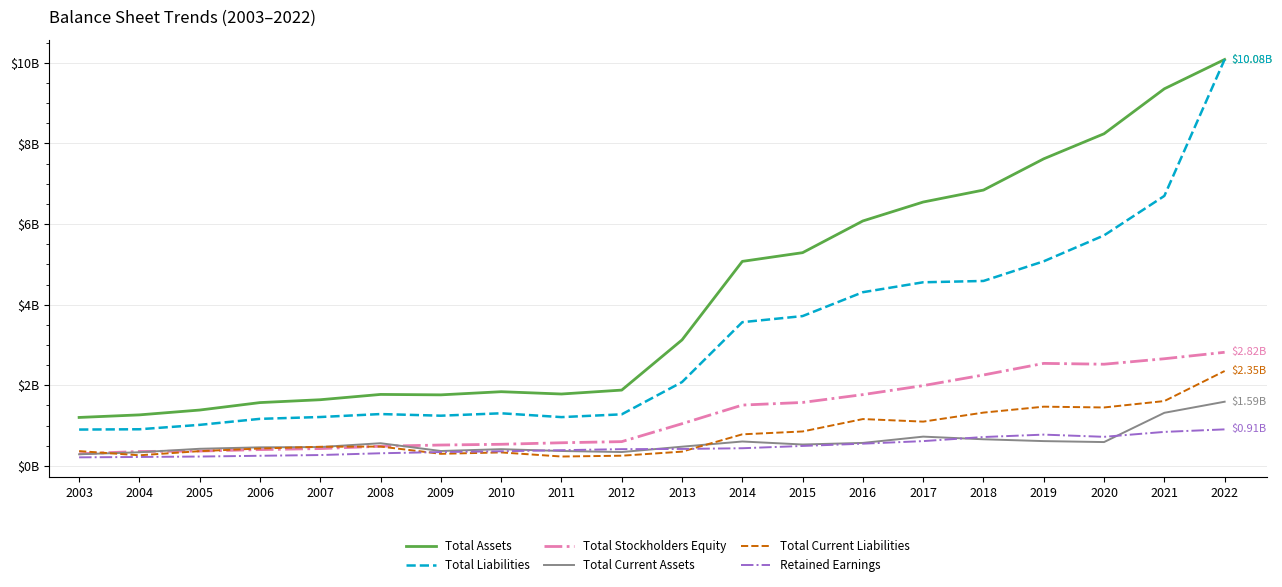

Which has a higher value, 2008 or 2012?

2012